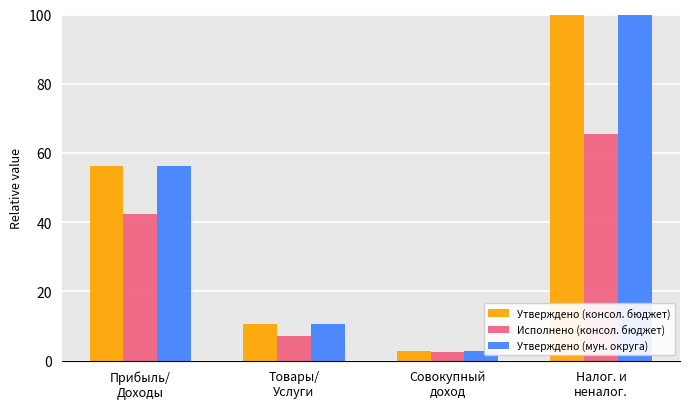

At which label is Утверждено (мун. округа) closest to 51?

Прибыль/
Доходы